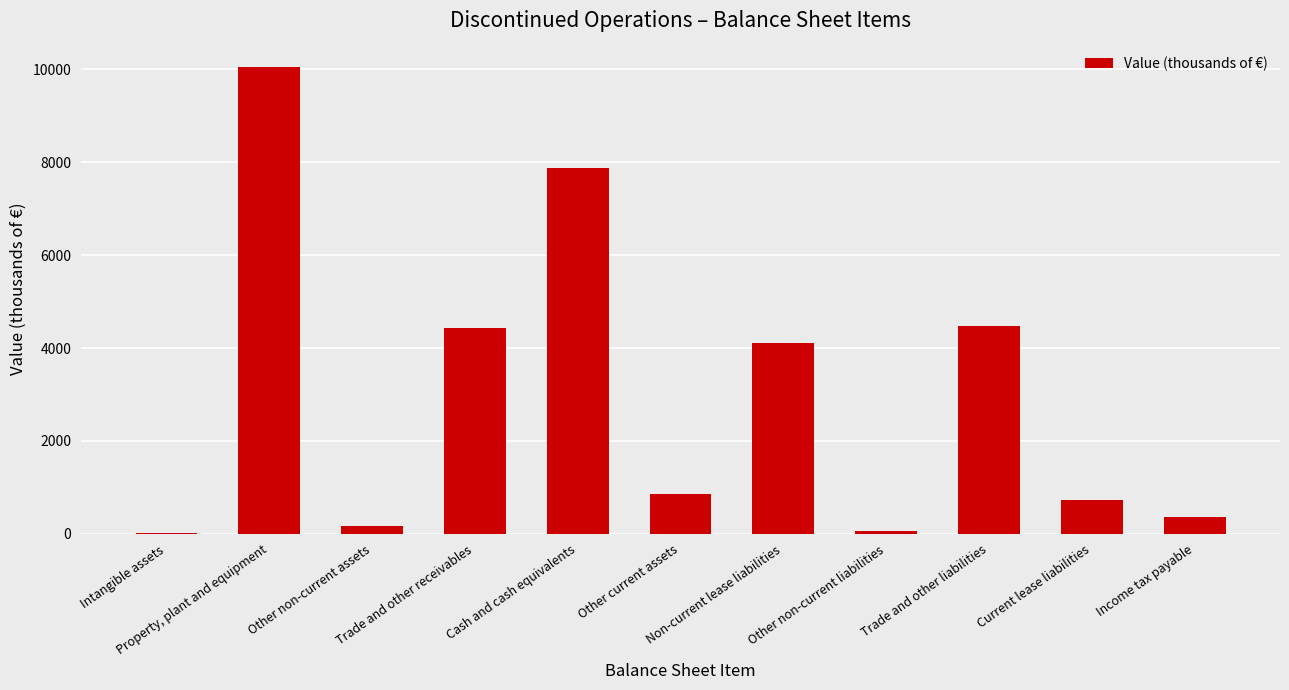

What value does the data have at Trade and other receivables?

4427.9